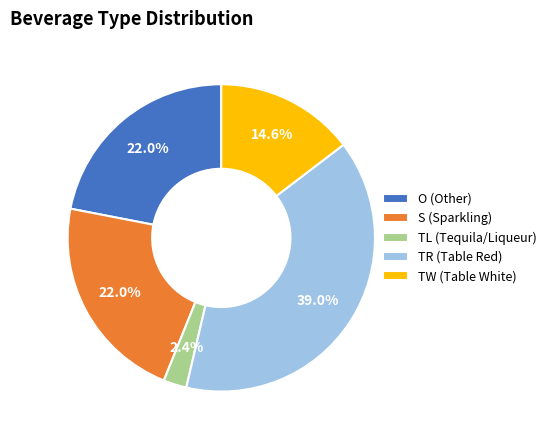

Is it true that S is 28% of the pie?

False